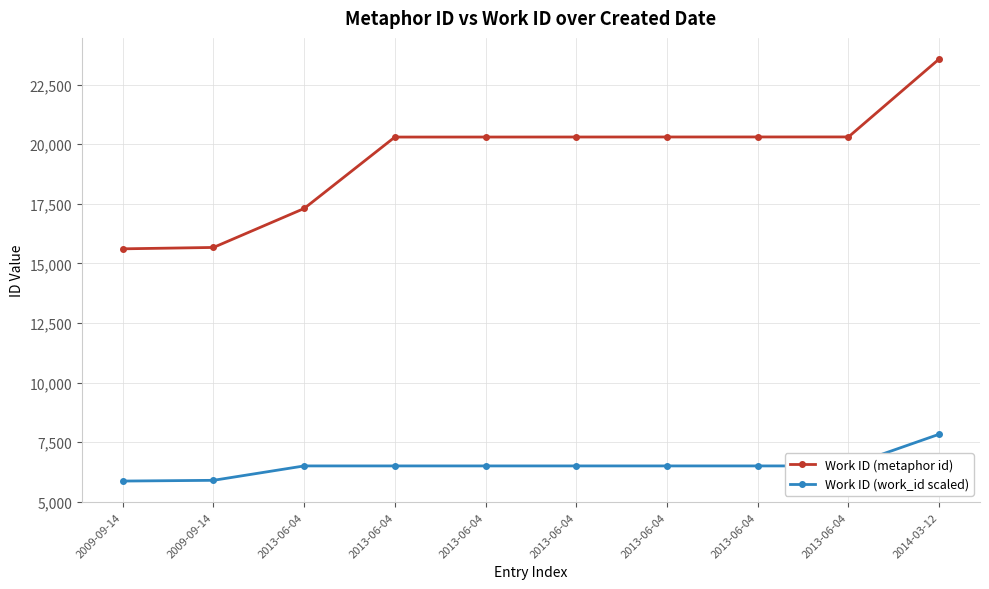

At which category is the sum across all series the highest?

2014-03-12